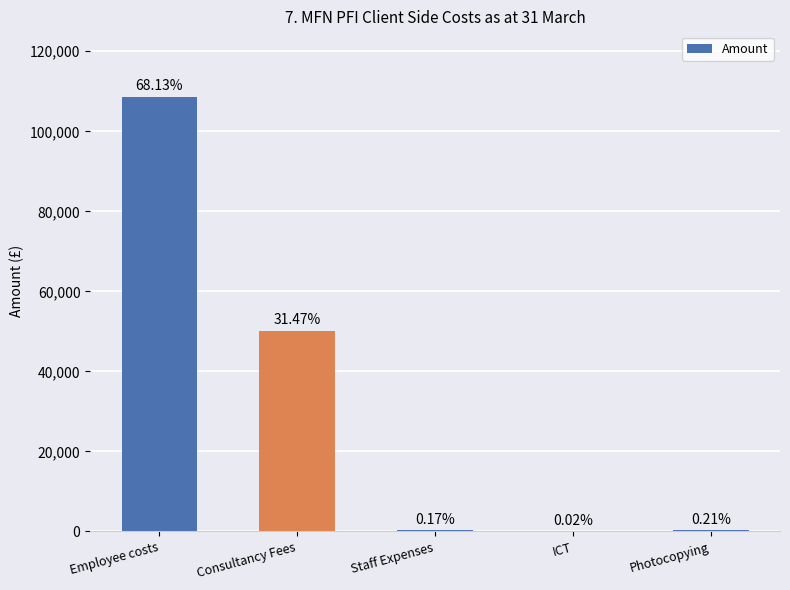

Are the bars horizontal?

No